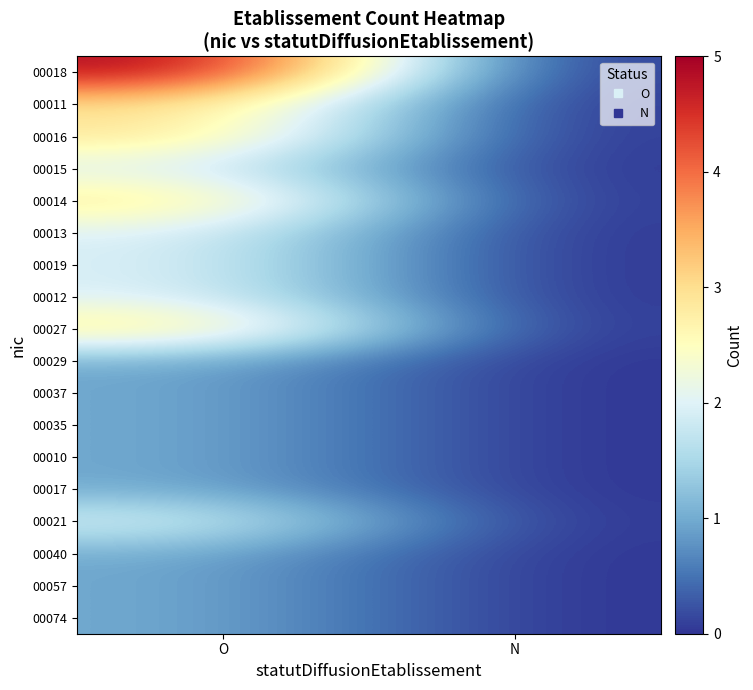

Which has a higher value, N or O?

O